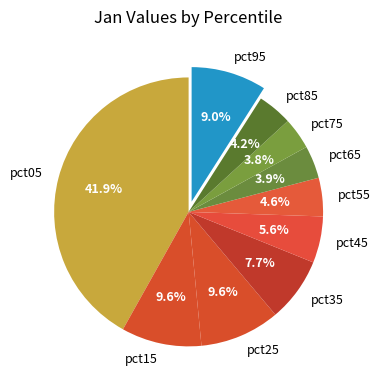

Does pct45 account for over 50% of the chart?

No